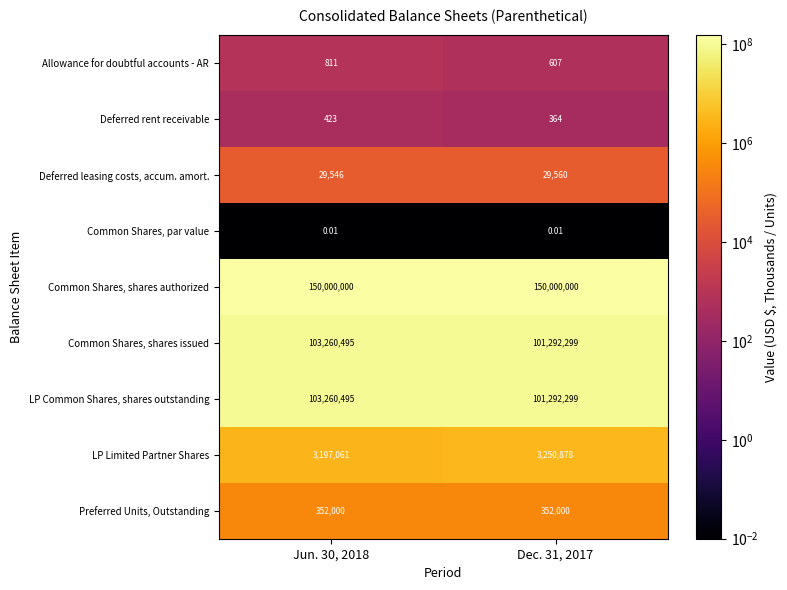

How many distinct data groups are displayed?

9